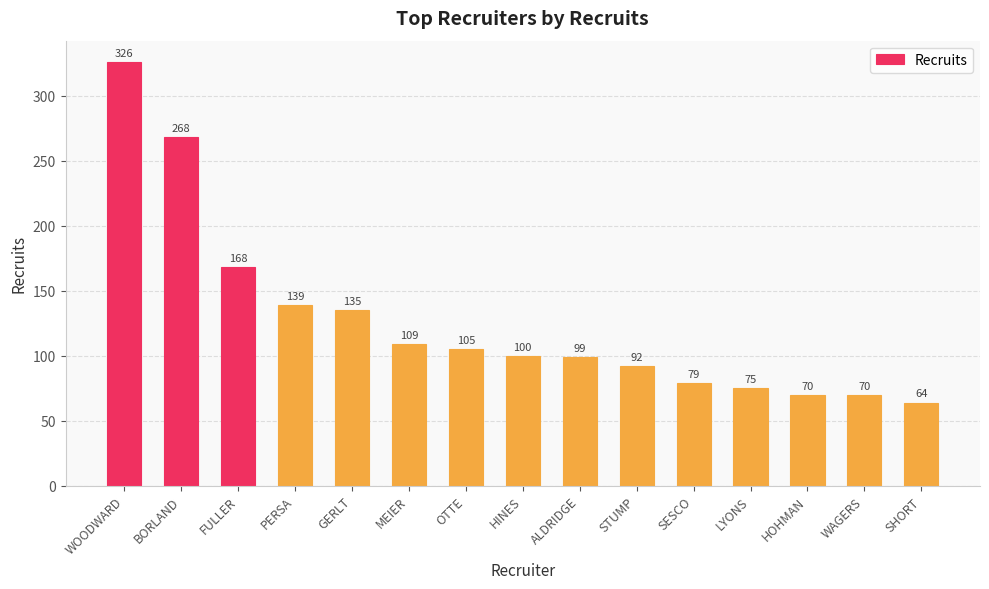

Are the bars horizontal?

No